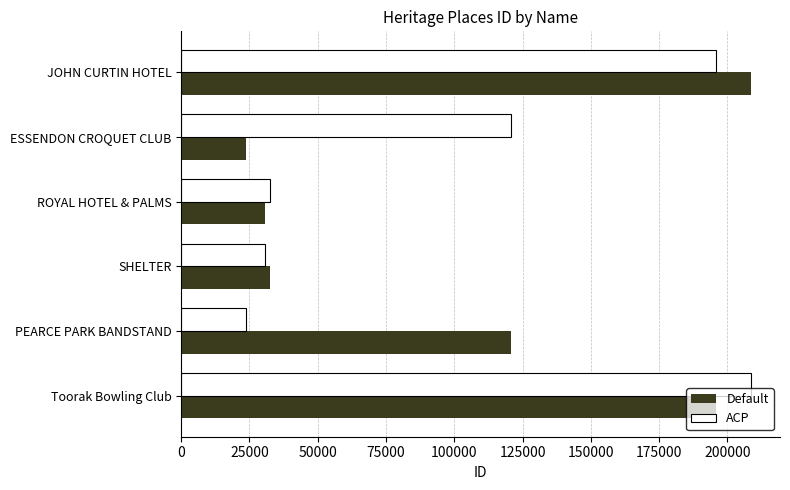

What are all the series names shown in the legend?

Default, ACP